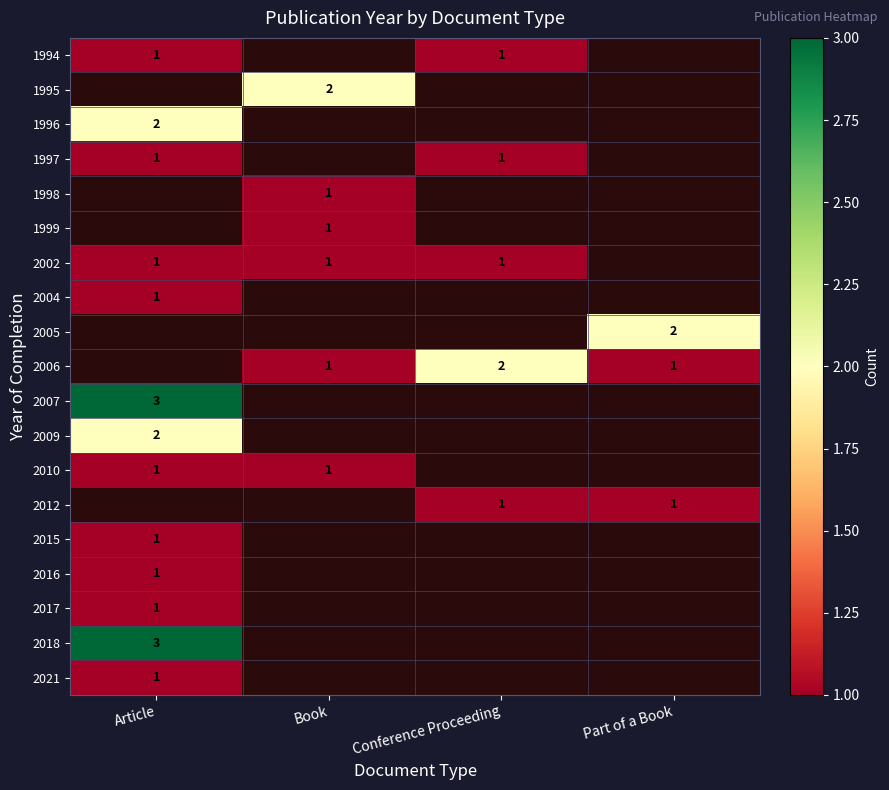

How many data points does each series have?

4